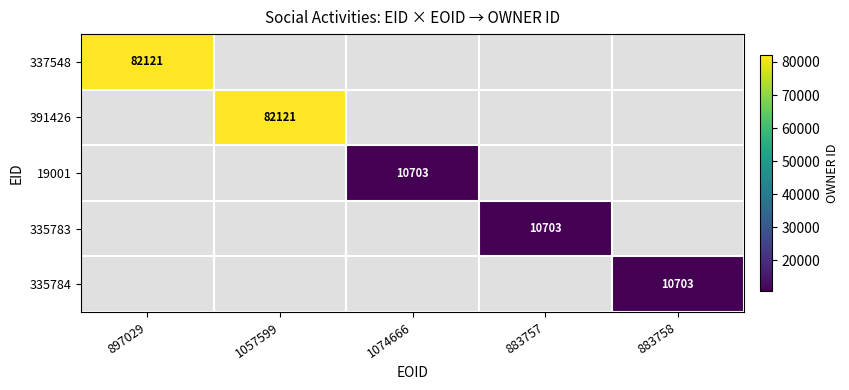

How many data points does each series have?

5